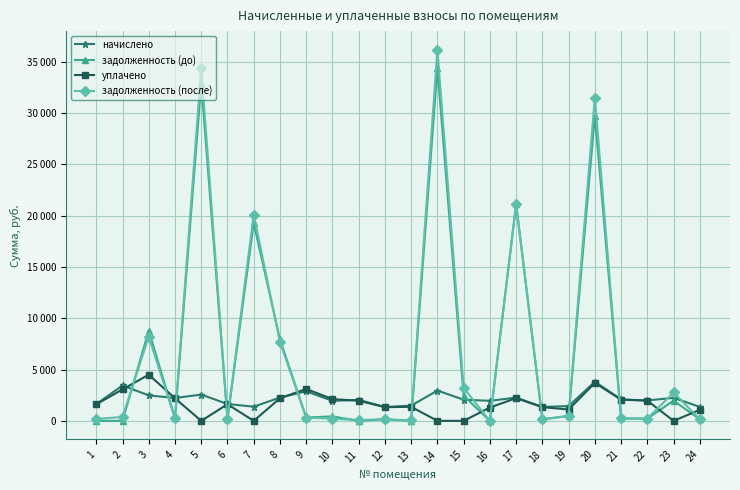

What are all the series names shown in the legend?

начислено, задолженность (до), уплачено, задолженность (после)